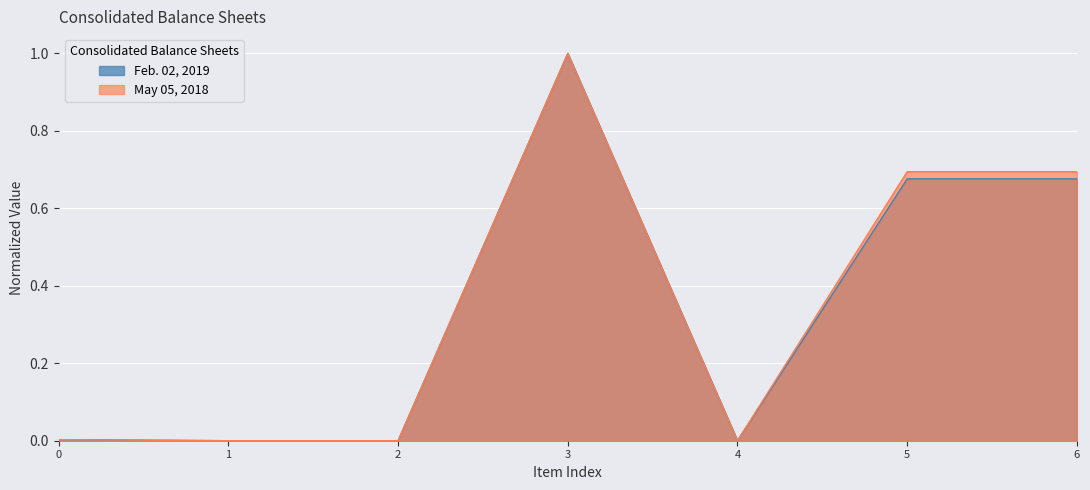

At which category is the sum across all series the highest?

3